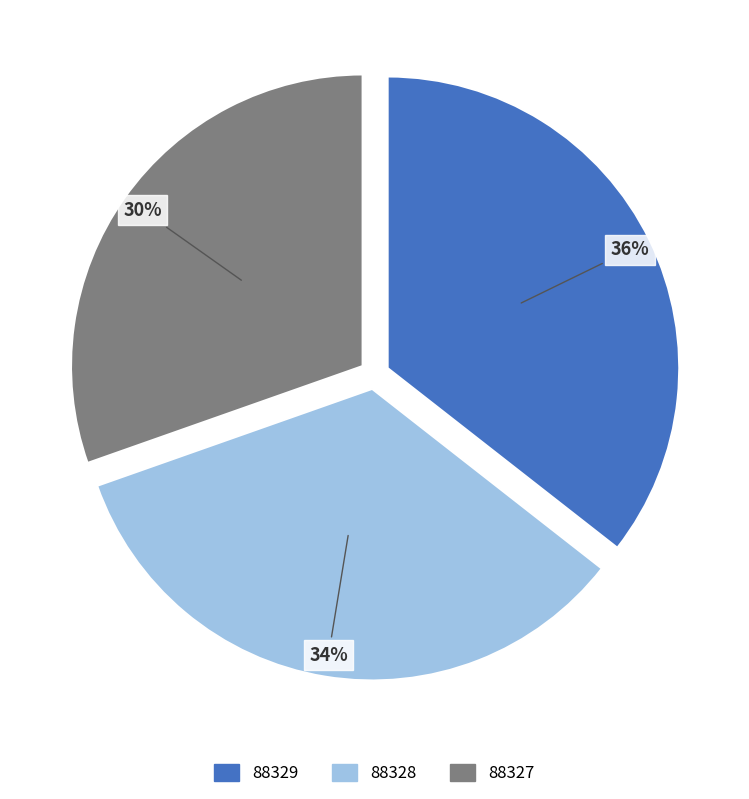

What is the smallest slice in the pie chart?

88327